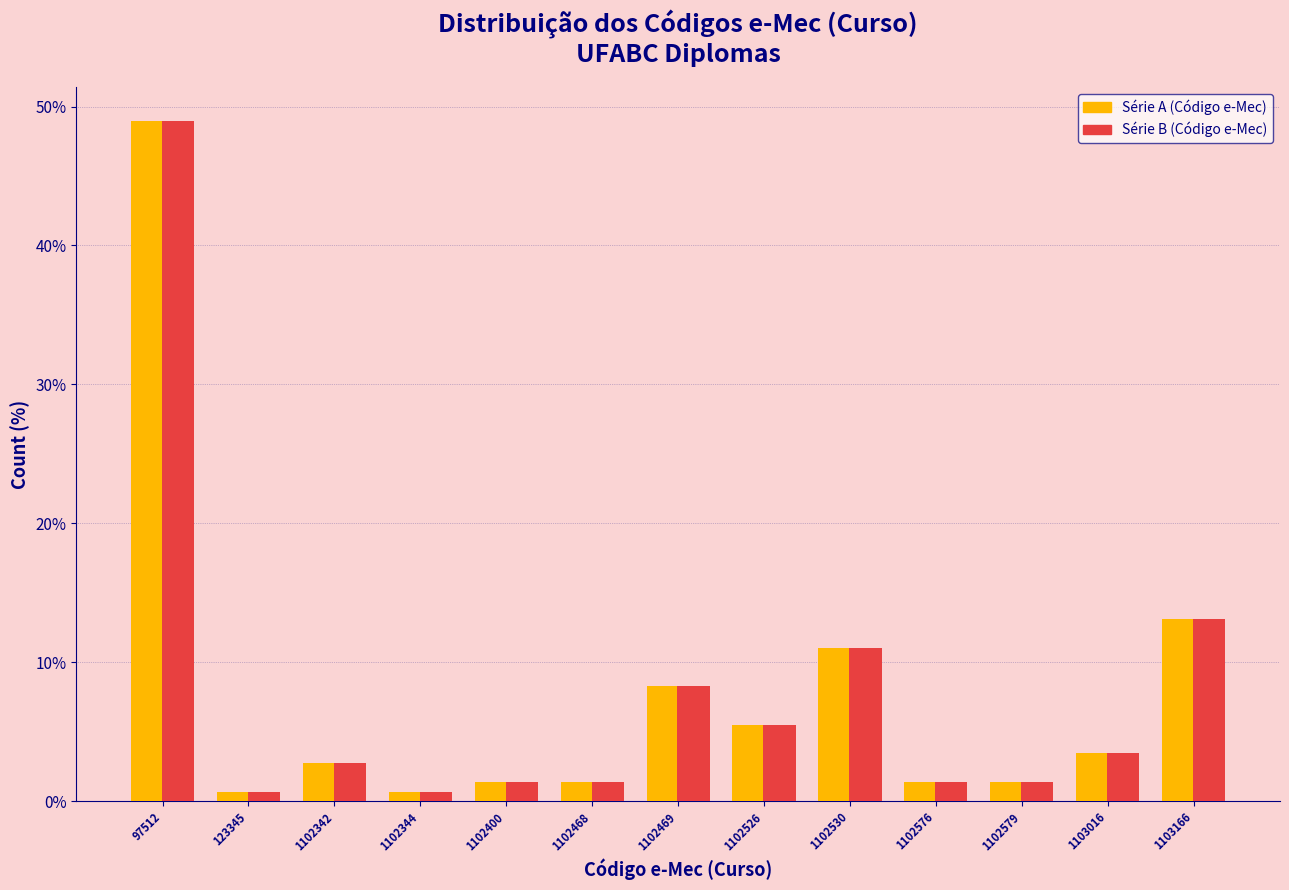

What is the greatest value displayed?

49.0